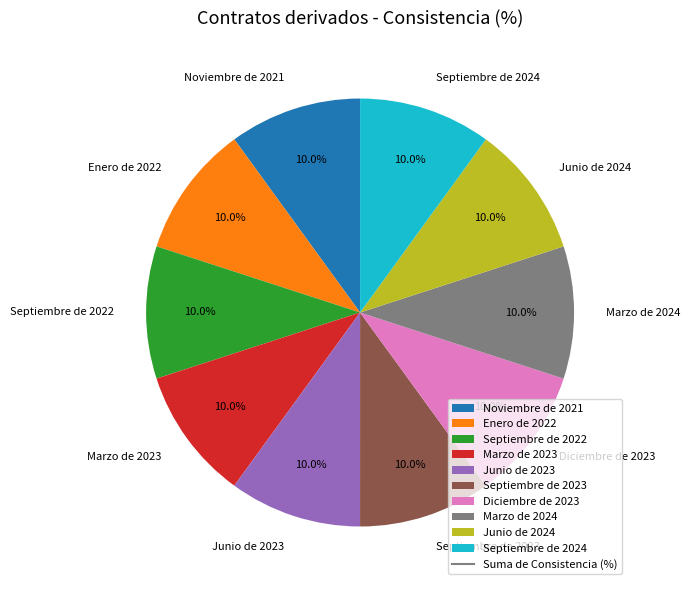

To the nearest percent, what percentage of the pie is Marzo de 2024?

10%